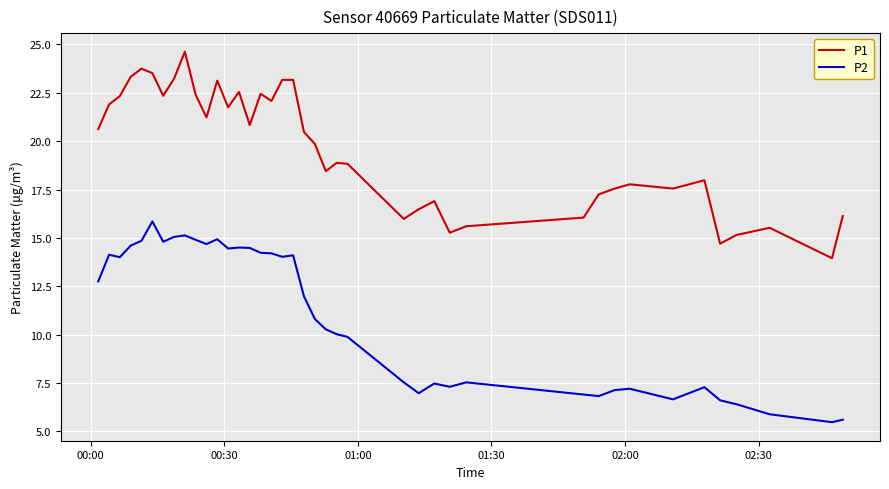

List the series in order of their peak value, highest first.

P1, P2